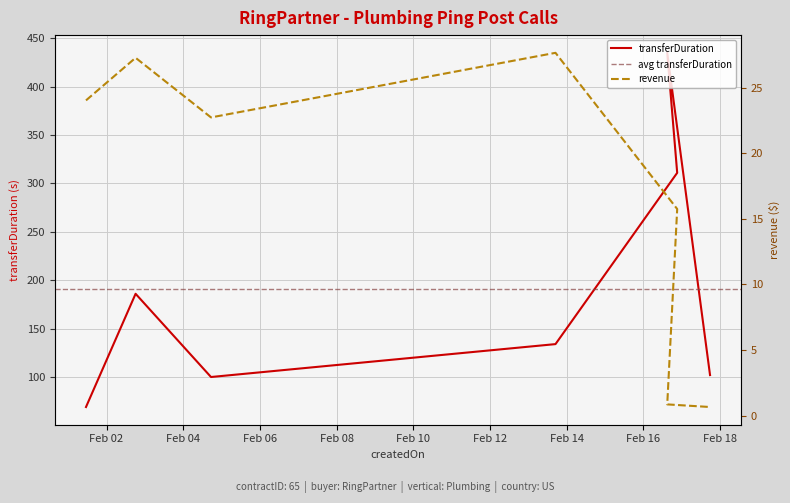

How many data points does each series have?

7